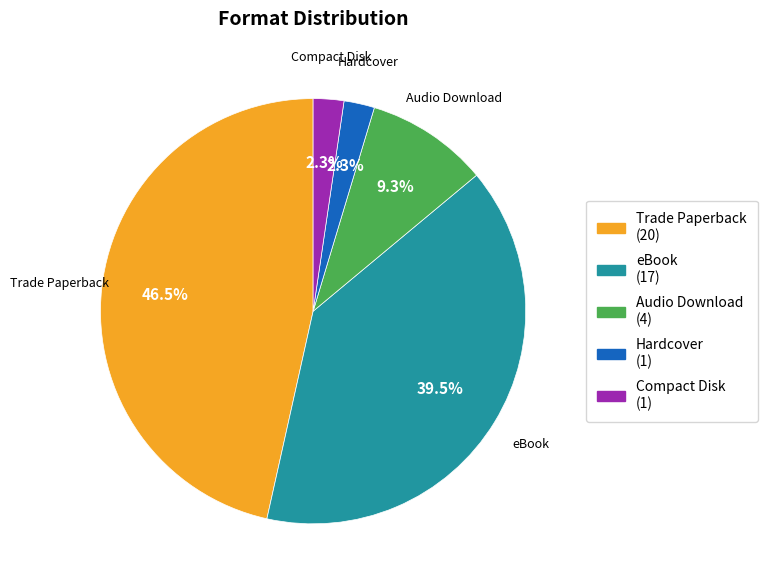

Is it true that Audio Download is 1% of the pie?

False